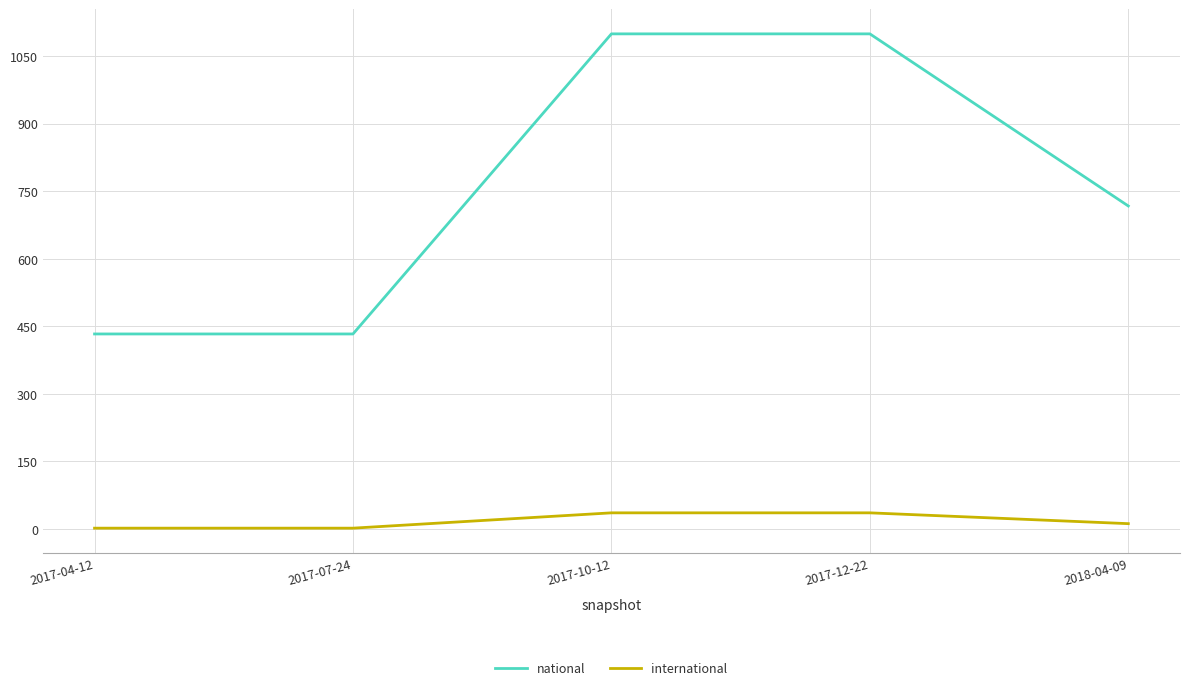

Which series has the largest range (max minus min)?

national